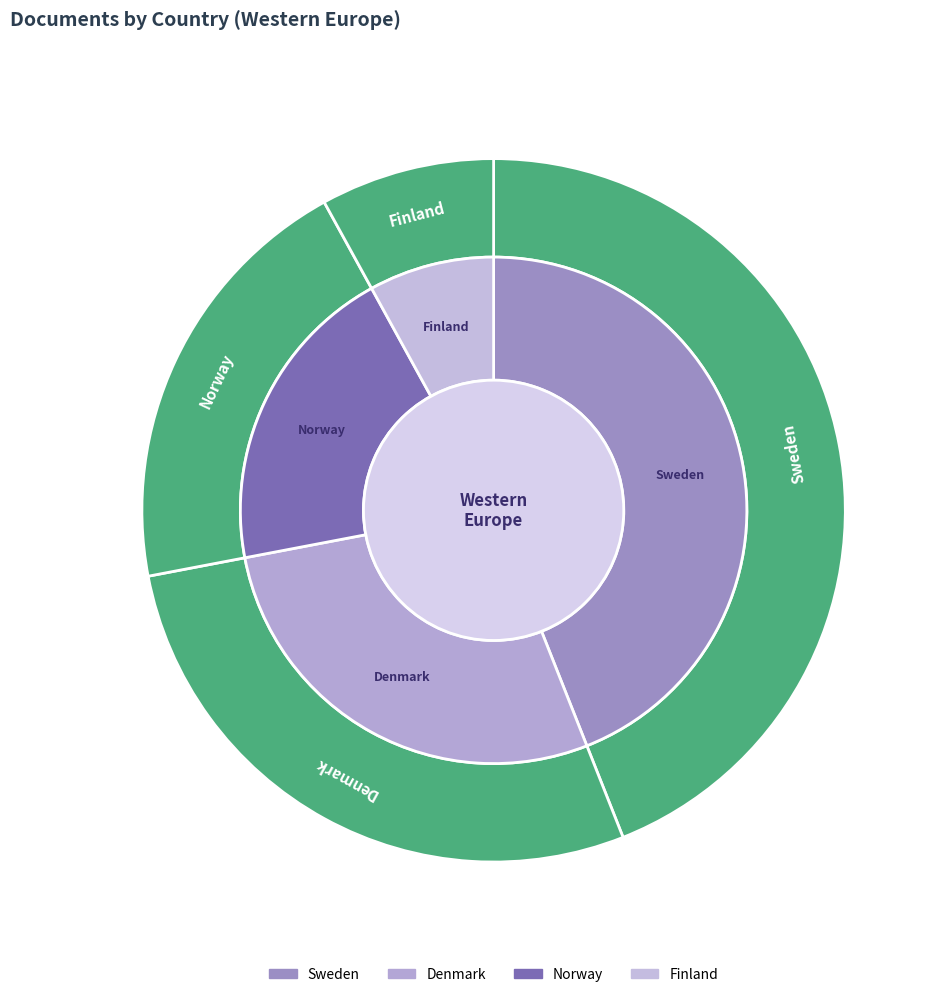

Between Finland and Denmark, which is larger?

Denmark